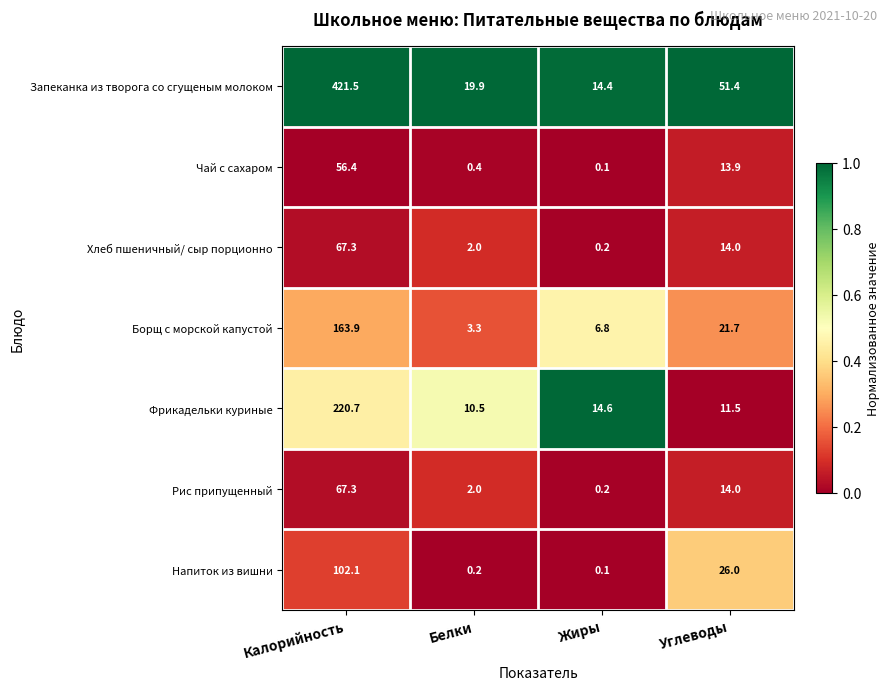

What is the spread (max minus min) of values at Углеводы?

39.9